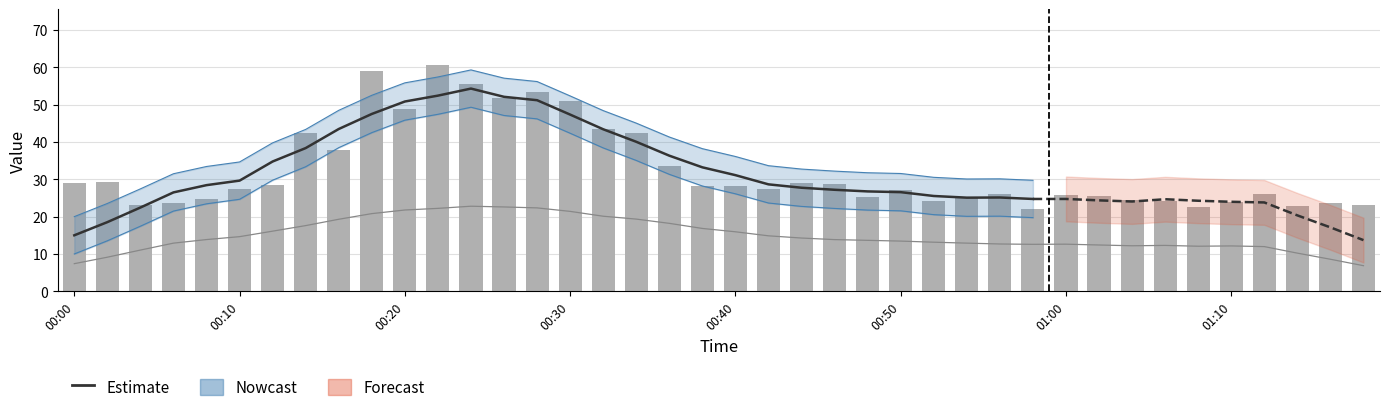

What is the sum of the SDS_P1 values at 00:04 and 00:44?

52.2